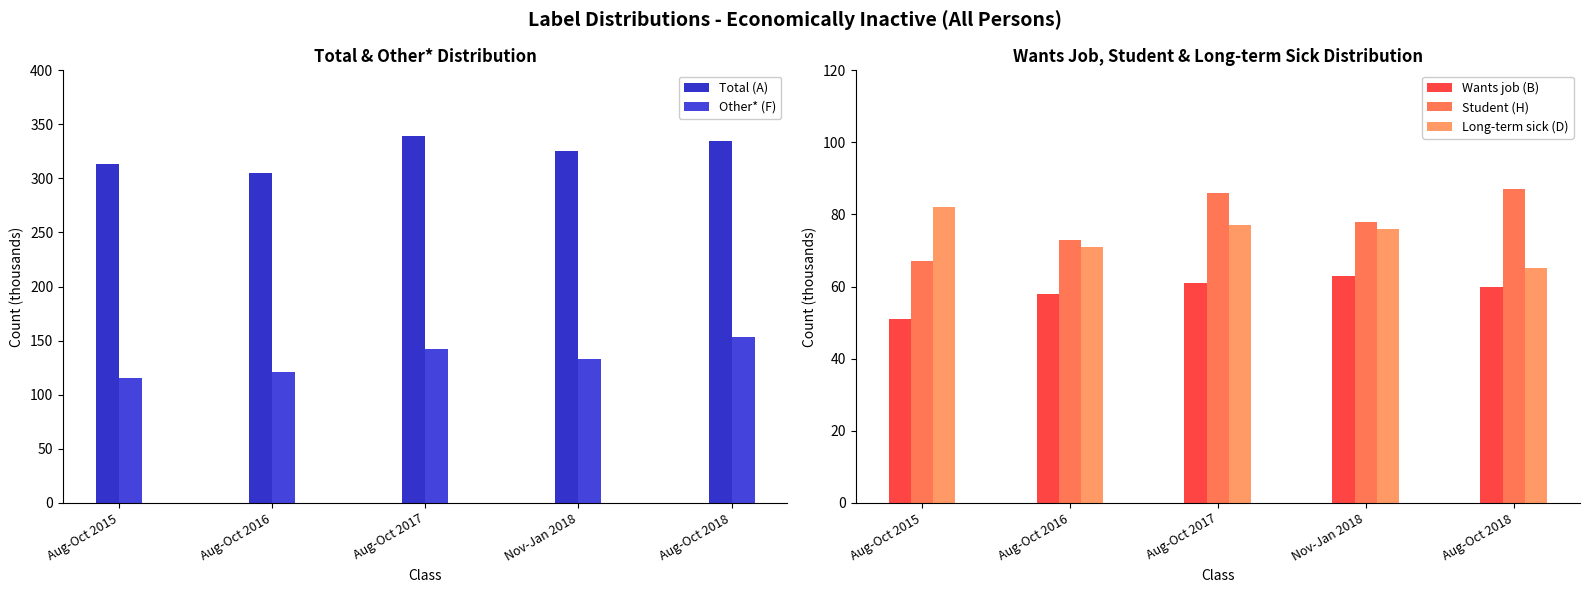

Is it true that Total (A) equals 313 at Aug-Oct 2015?

True